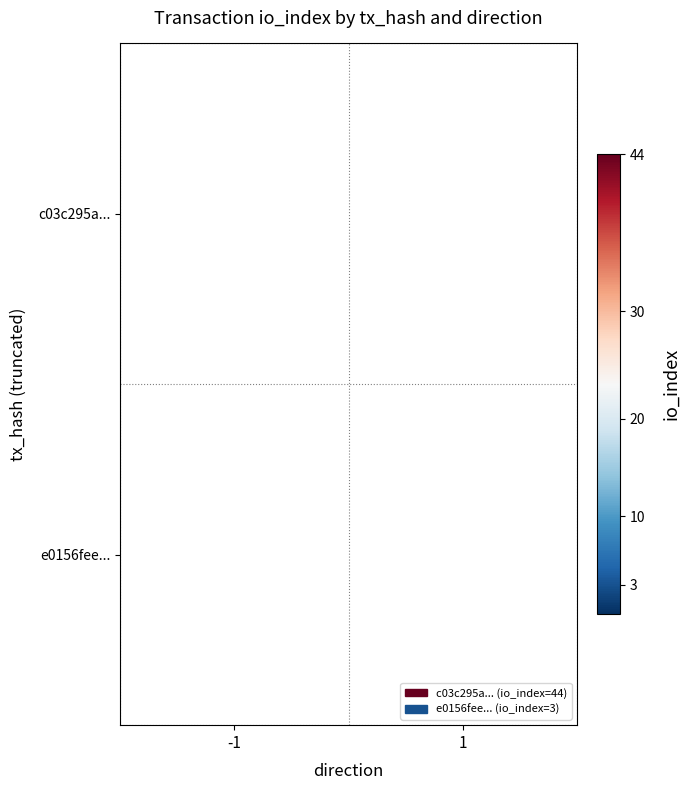

True or false: e0156fee... has a value of 1 at 1.

False